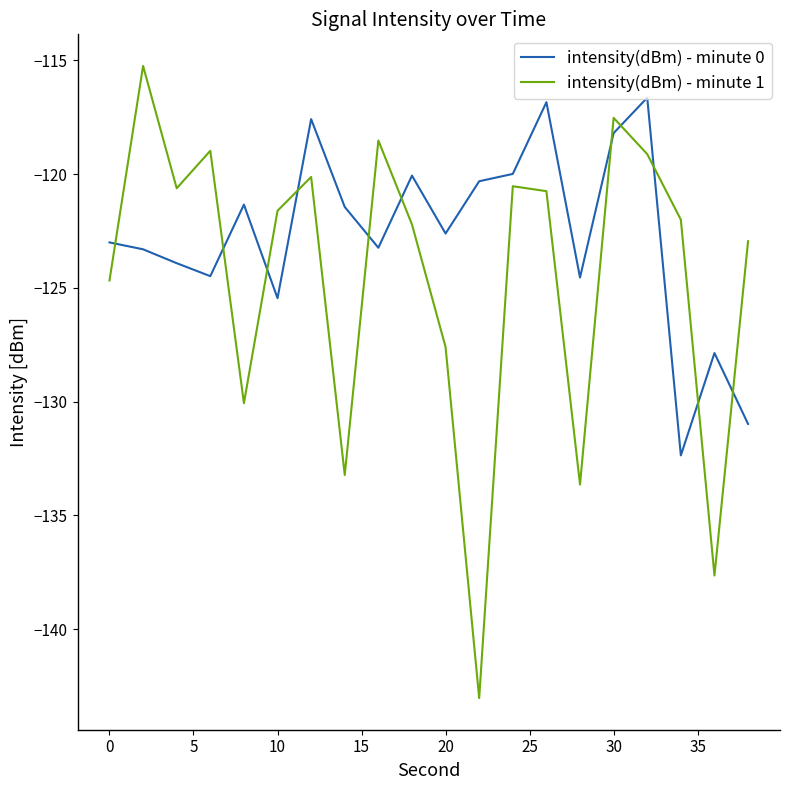

Which series has the widest spread of values?

intensity(dBm) - minute 1